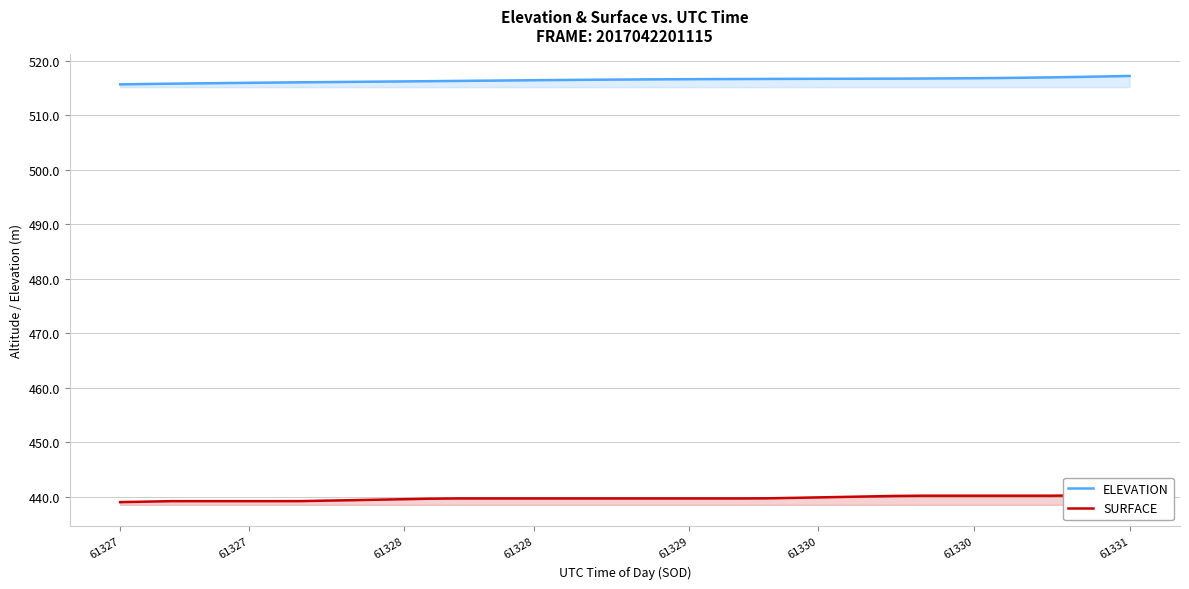

How many lines are shown in the chart?

2